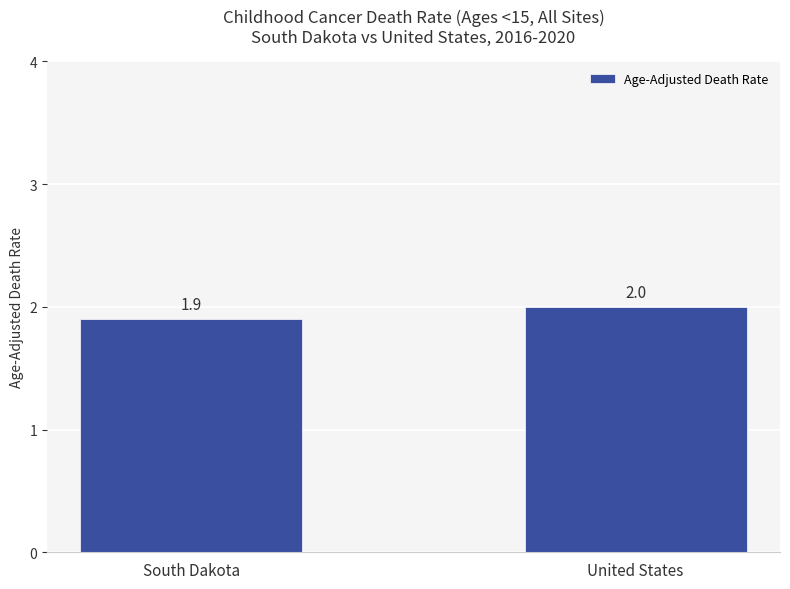

What is the difference between the values at United States and South Dakota?

0.1